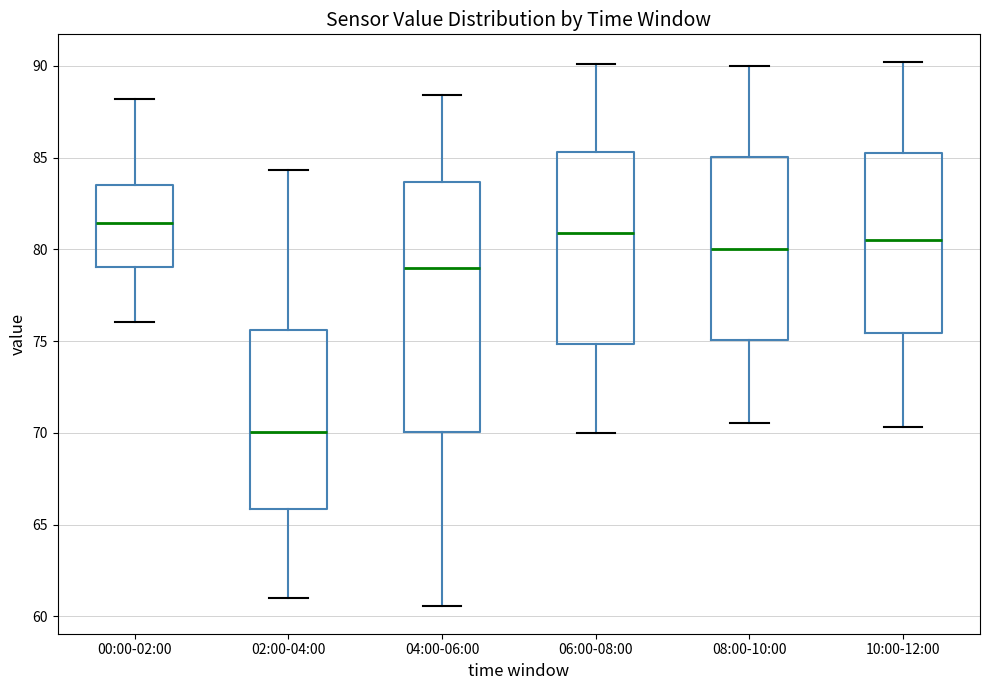

Where is the lower edge of the box for 04:00-06:00 on the y-axis? The values are not printed on the chart, so give them approximately, as read against the axis.

70.0